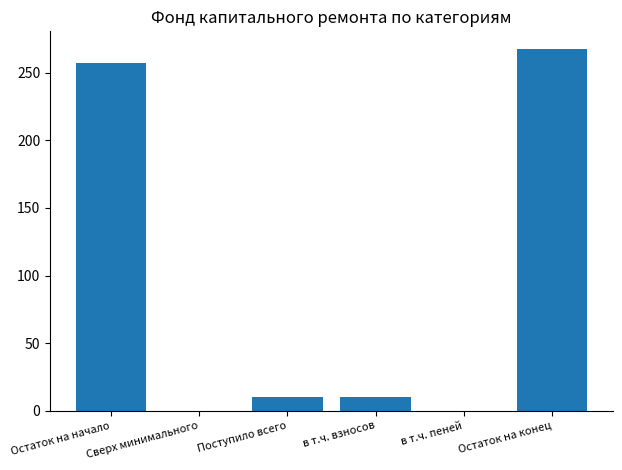

What is the sum of all values?

544.6